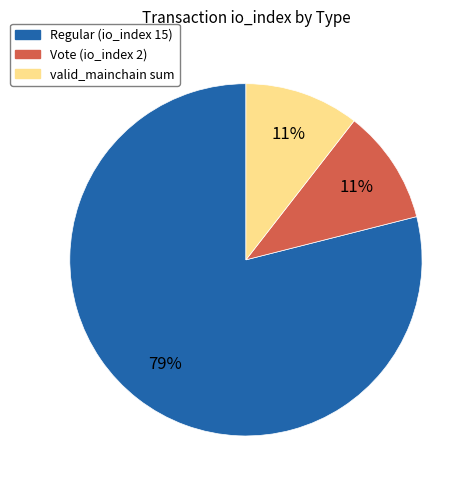

Count the number of slices in the pie.

3